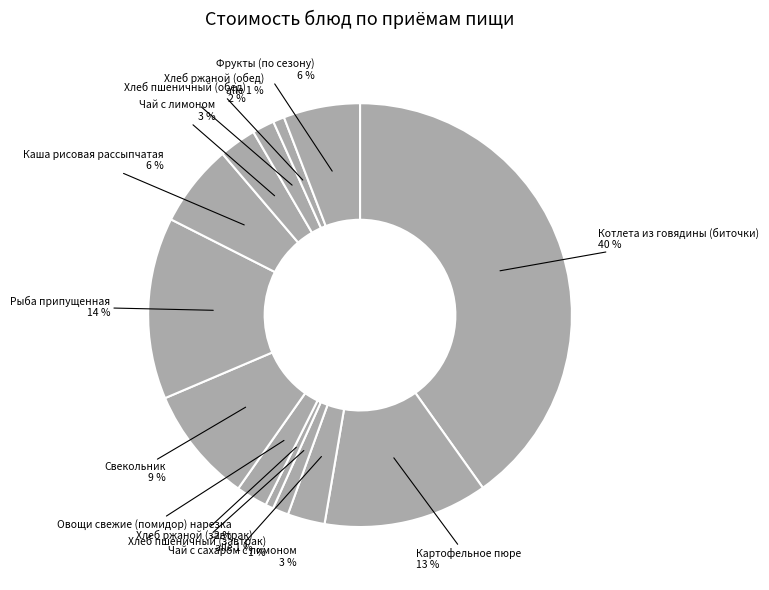

Count the number of slices in the pie.

13